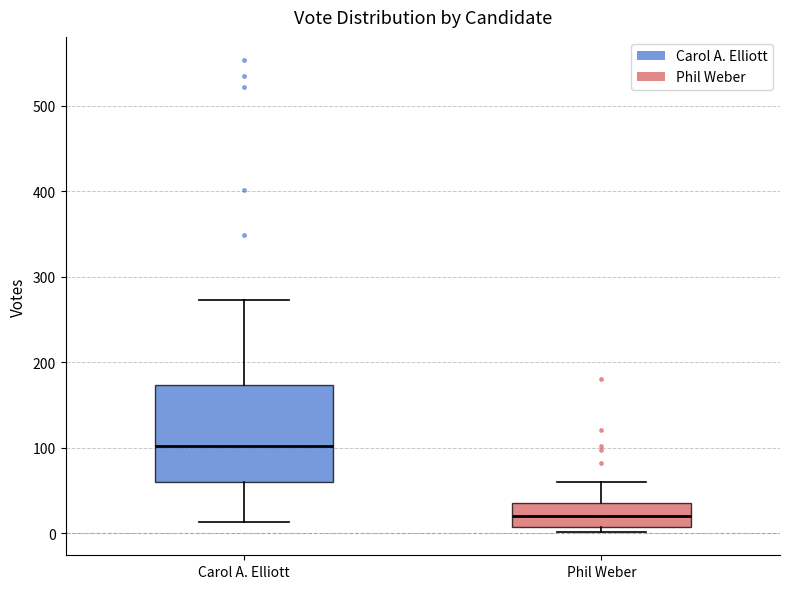

Reading left to right, read every box against the y-axis: the position of its median line, the range the box covers, and the ends of its whiskers. The values are not printed on the chart, so give them approximately, as read against the axis.

Carol A. Elliott: median 100, box 60 to 170, whiskers 10 to 270
Phil Weber: median 20, box 10 to 40, whiskers 0 to 60